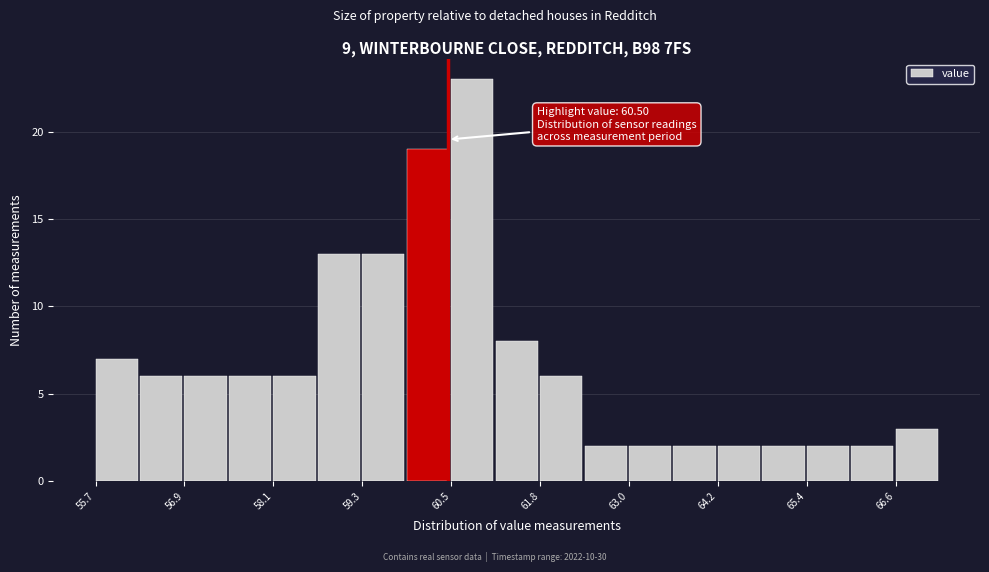

Around what value on the x-axis is the tallest bar? Give the approximate position of its centre, as read against the axis.

60.8